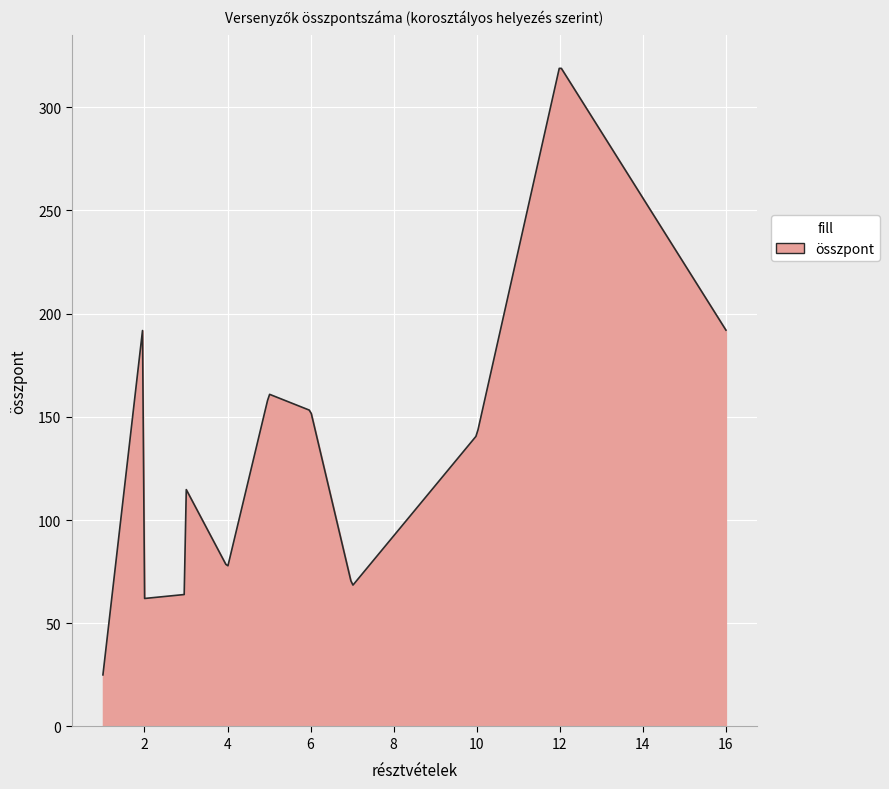

What is the maximum value shown in the chart?

318.8